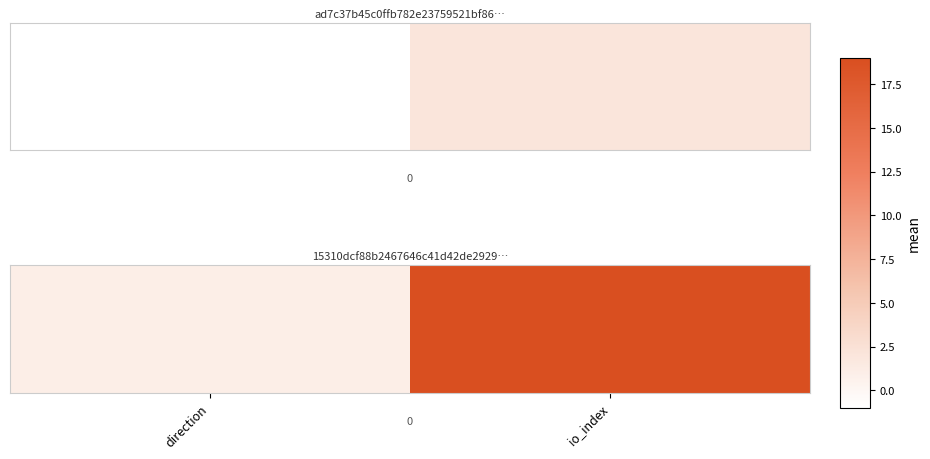

What is the minimum value shown in the chart?

1